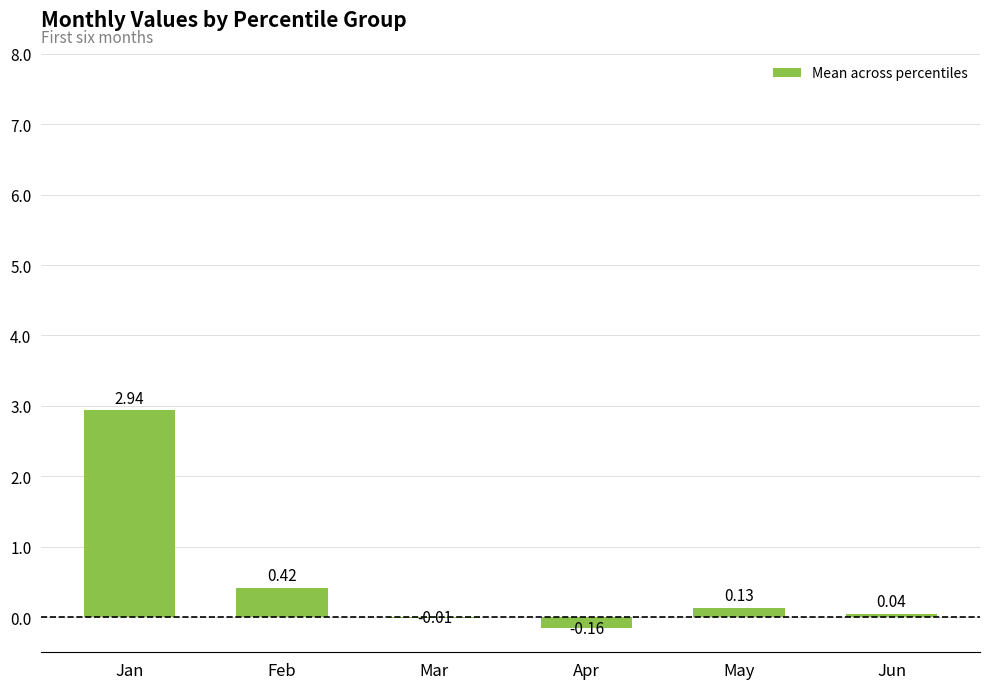

What is the sum of the values at Jun and Jan?

3.0